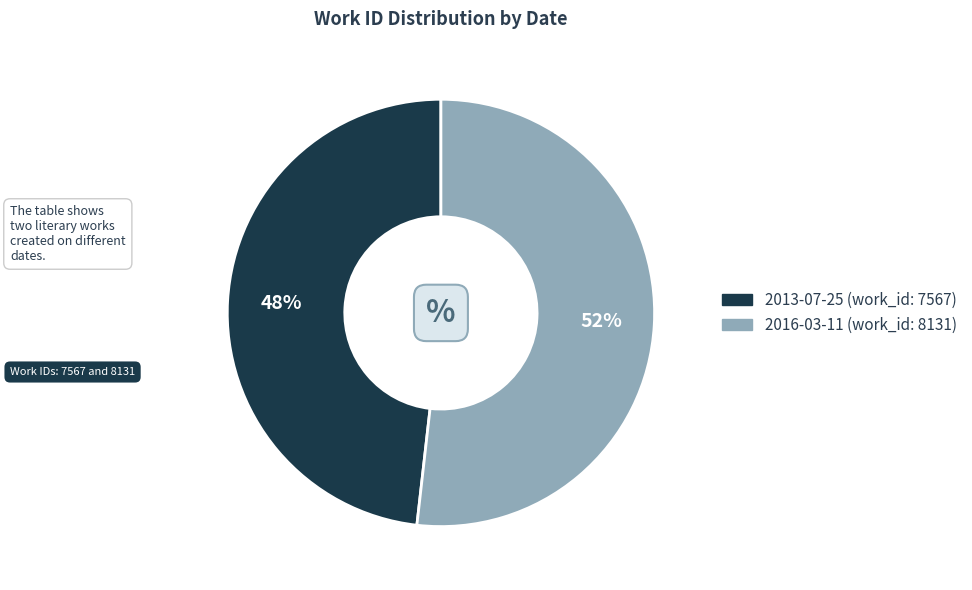

The 2013-07-25 slice represents 38% of the pie. True or false?

False